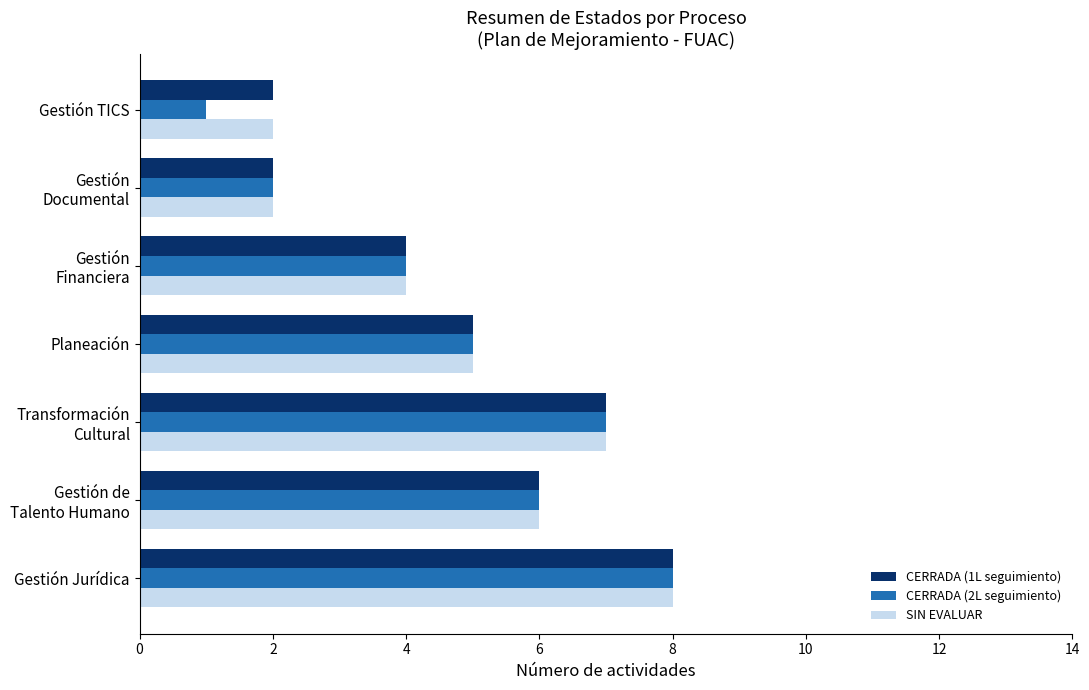

What is the difference between the SIN EVALUAR values at Gestión TICS and Gestión Jurídica?

6